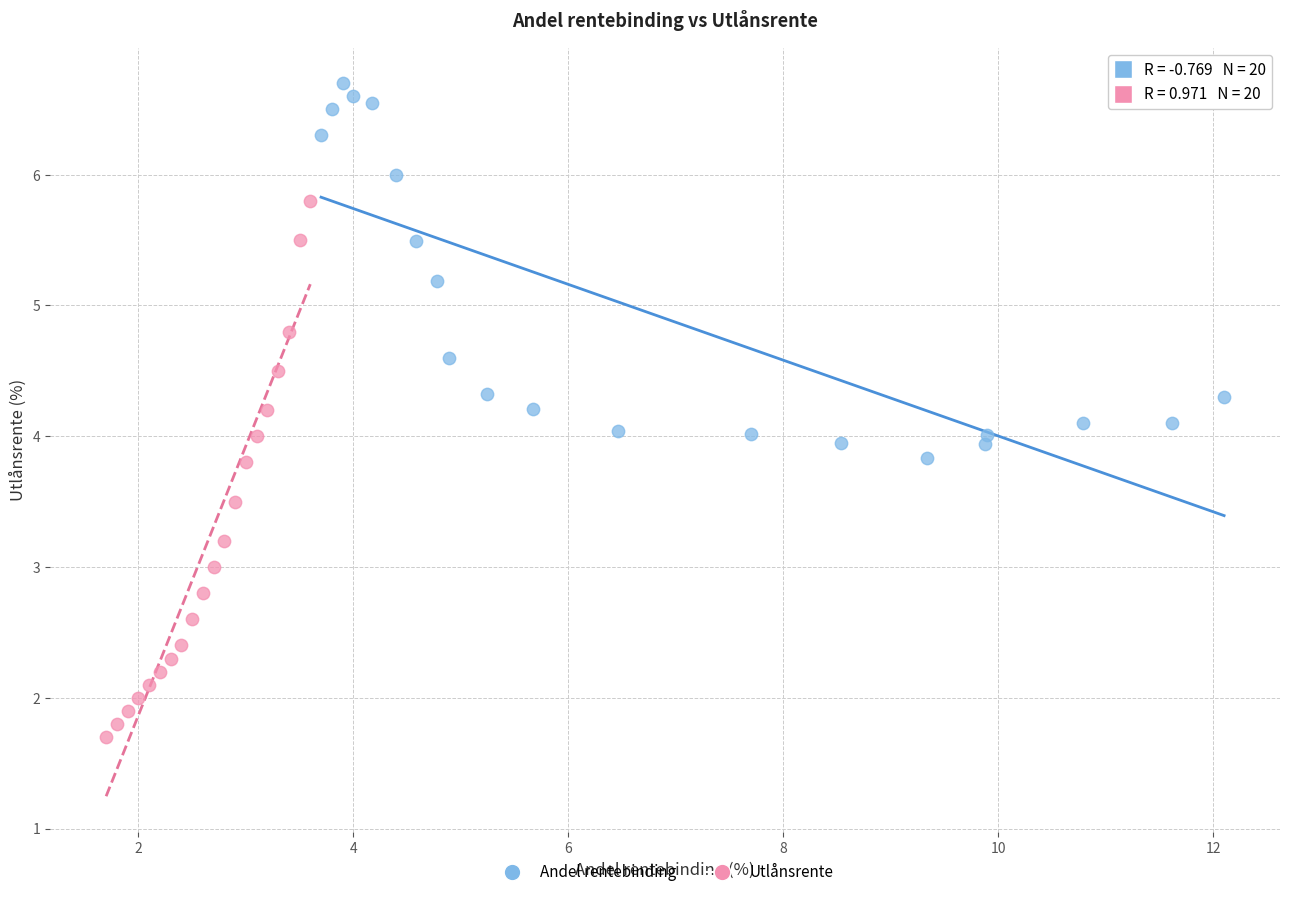

Which series contains the lowest Y value?

Utlånsrente